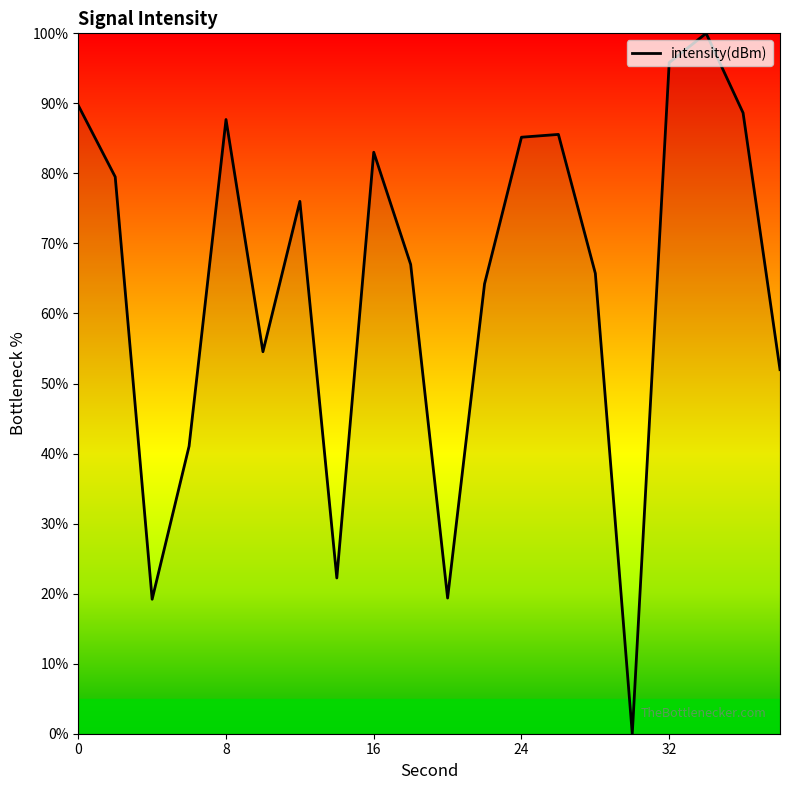

Does the chart display data point markers on the line(s)?

No